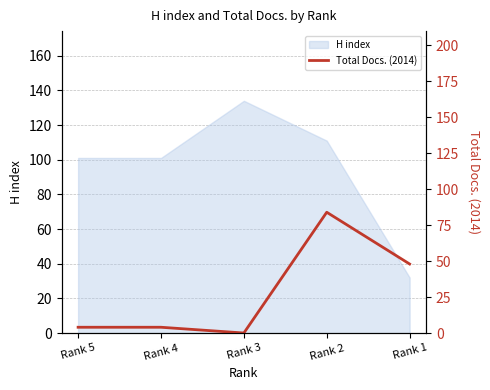

Is it true that H index equals 101 at Rank 4?

True